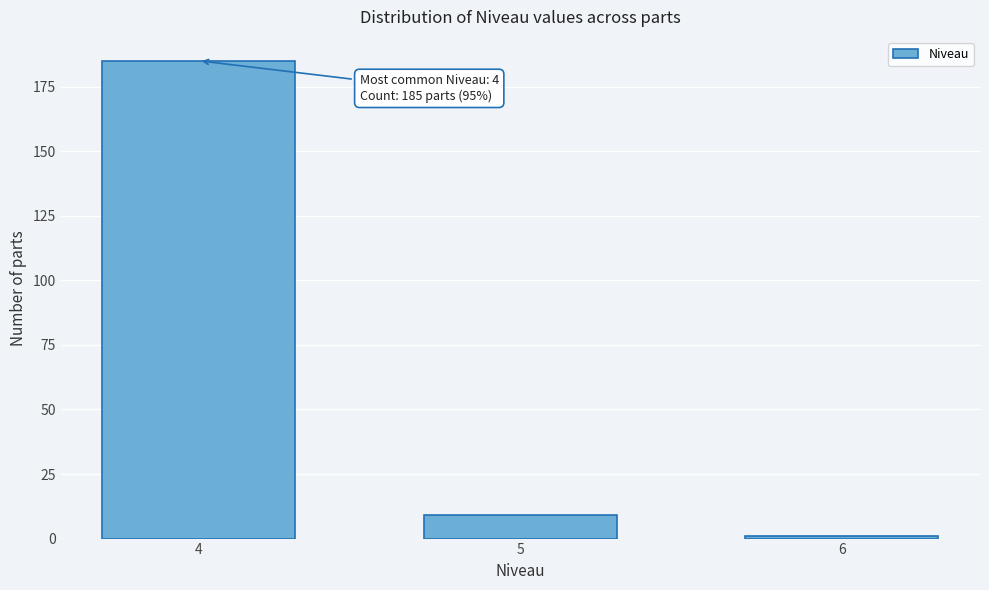

Reading left to right, what are all the values shown in this chart?

185	9	1